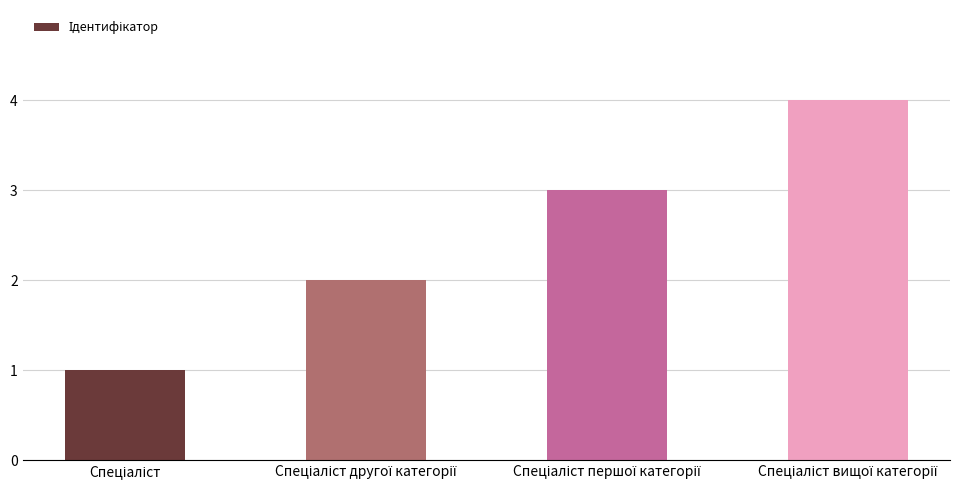

What is the sum of all values?

10